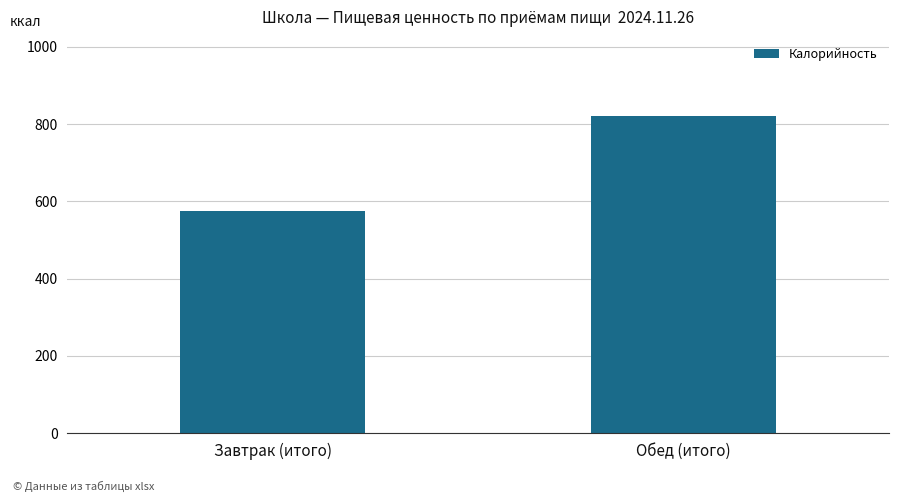

Reading left to right, transcribe all the data shown in this chart.

Завтрак (итого)=574.0	Обед (итого)=820.9